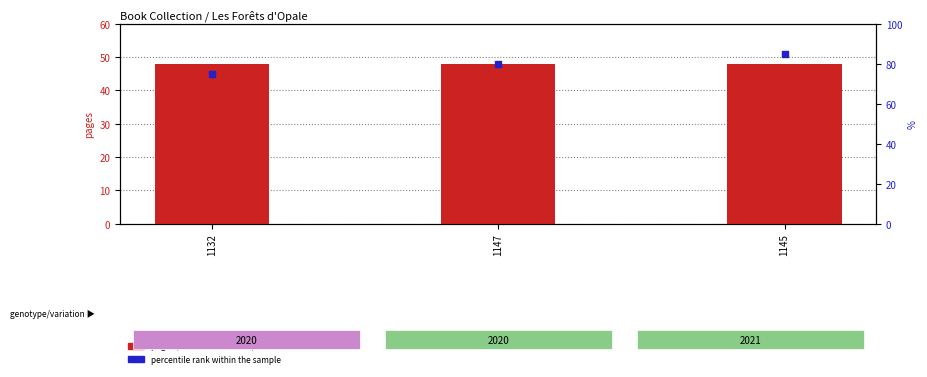

Is the value of pages (transformed count) at 1132 greater than the value of percentile rank within the sample at 1145?

No